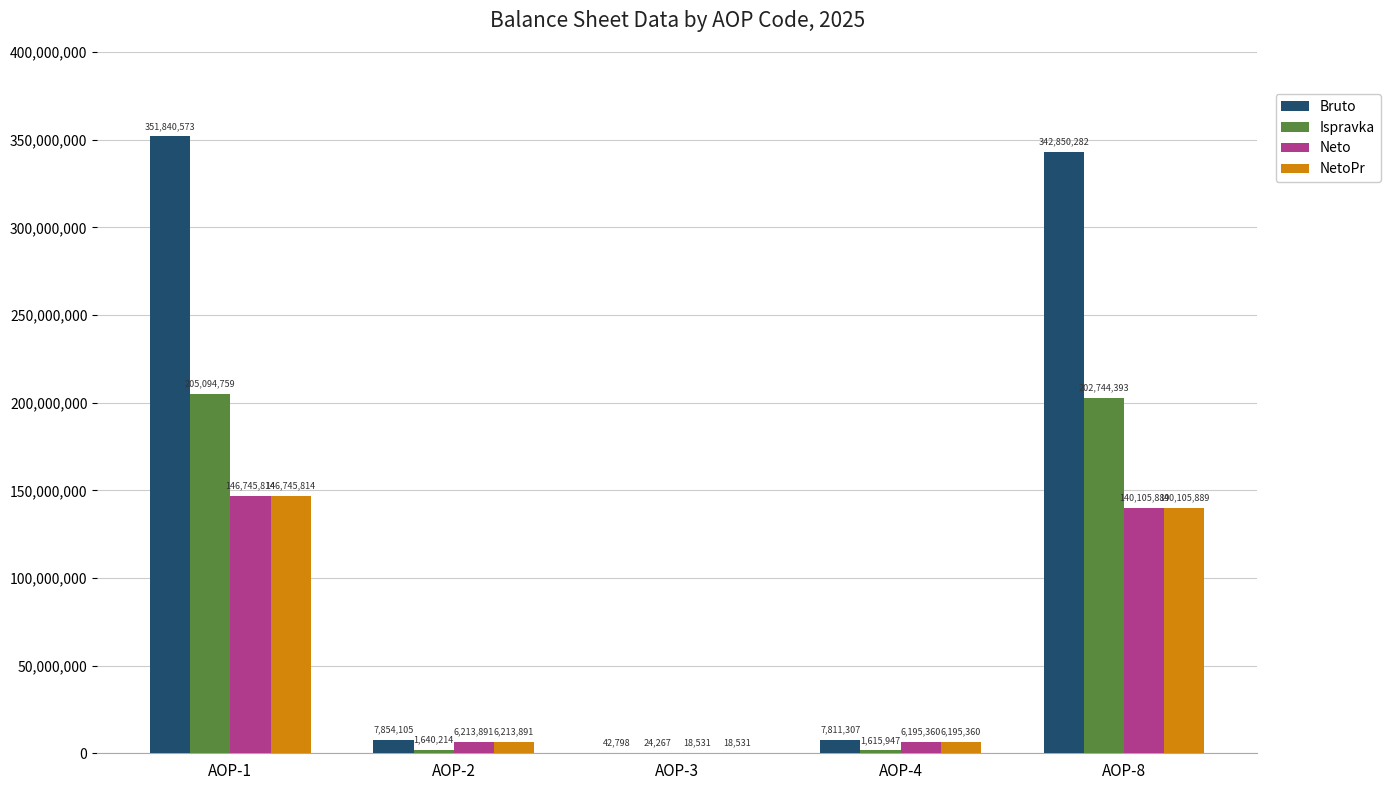

What is the sum of all Bruto values?

710399065